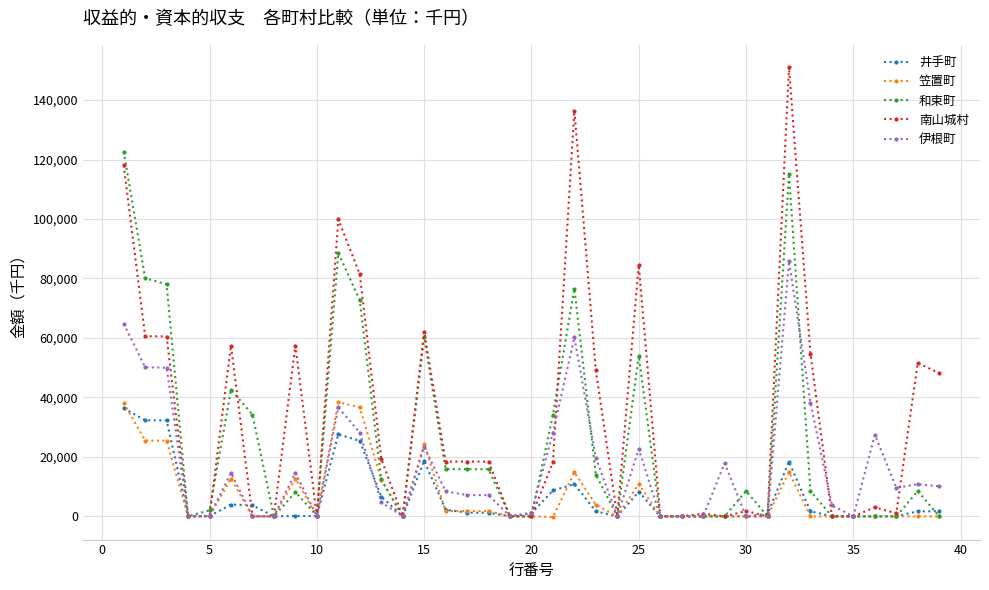

What is the greatest value displayed?

151004